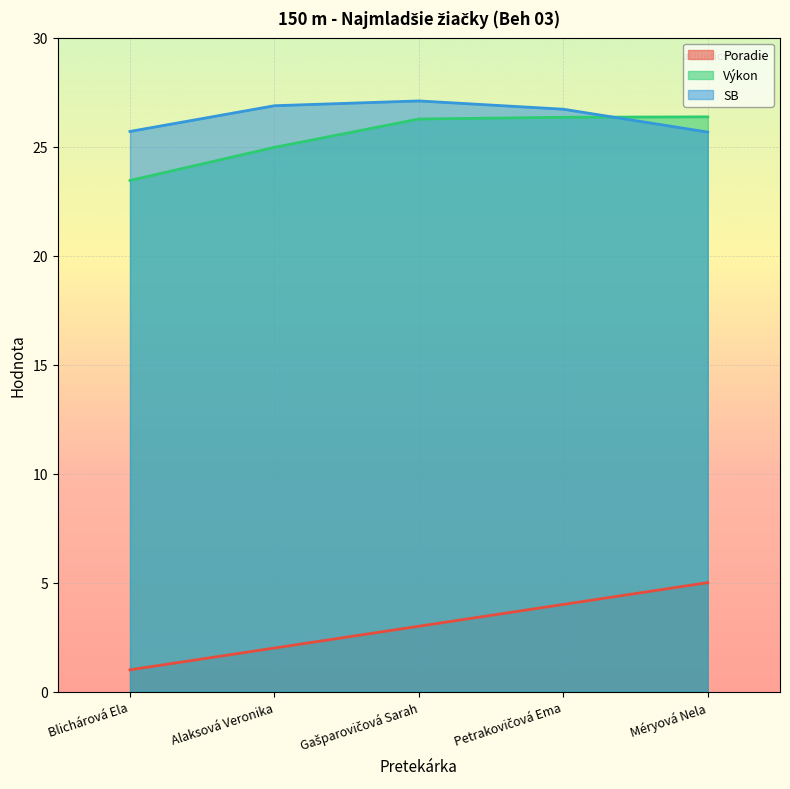

How many lines are shown in the chart?

3